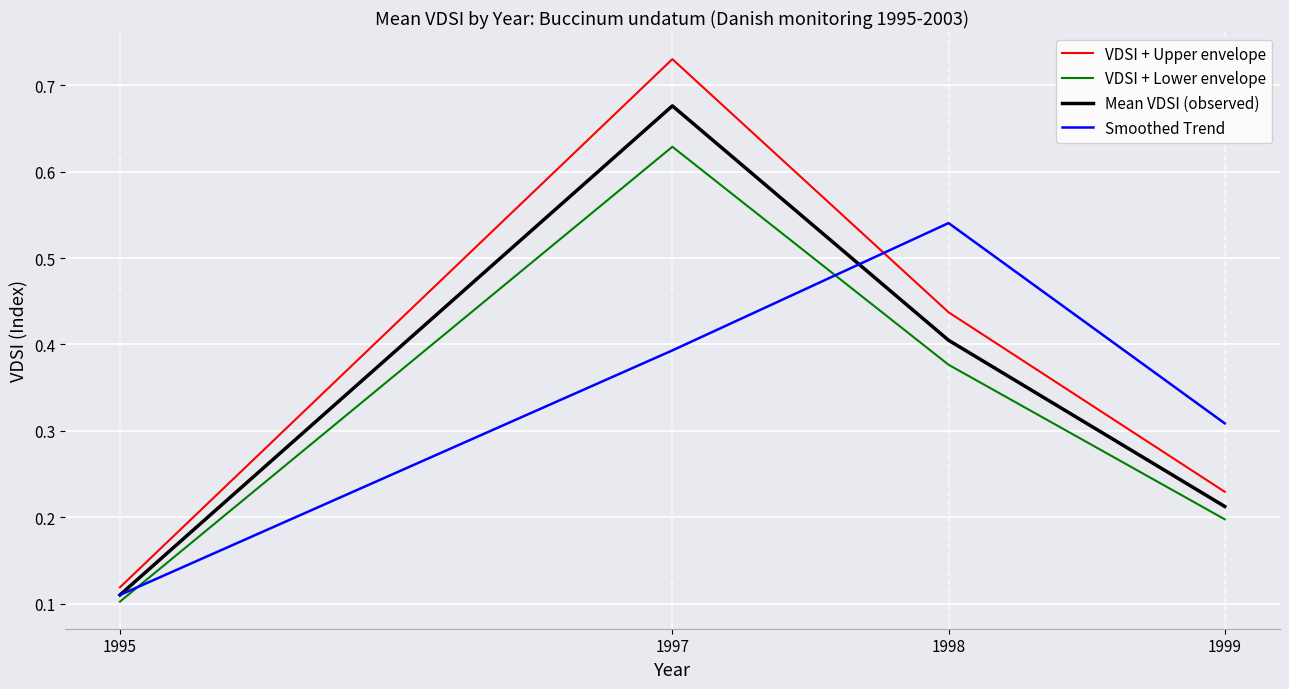

True or false: Smoothed Trend has a value of 0.1 at 1995.

True